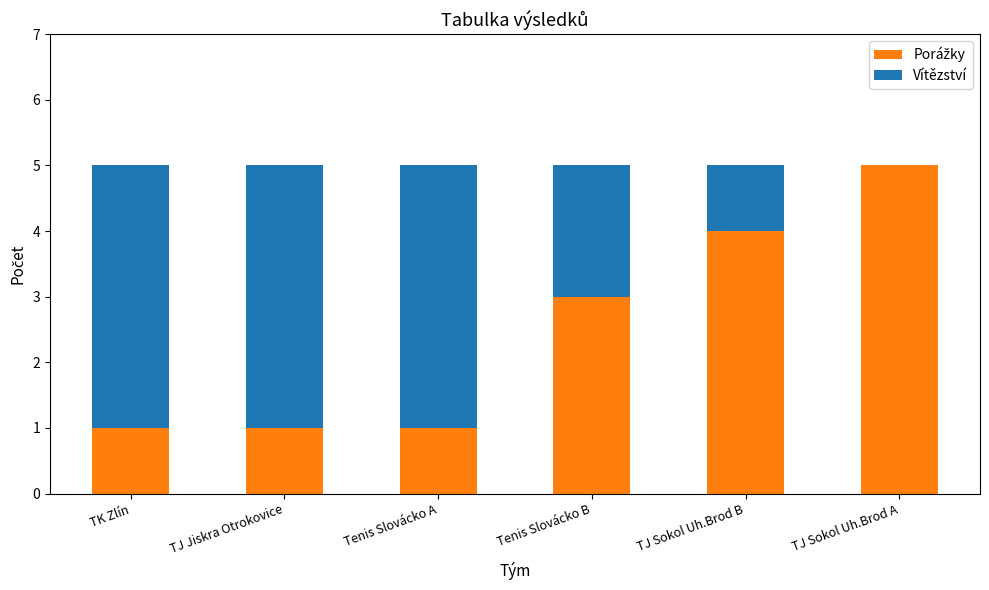

How many series are shown in this chart?

2